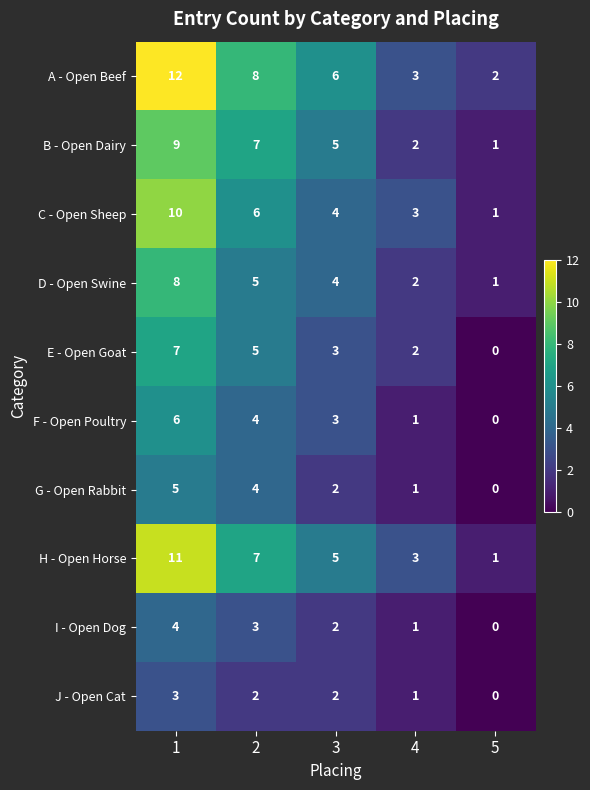

What is the total value across all series at 4?

19